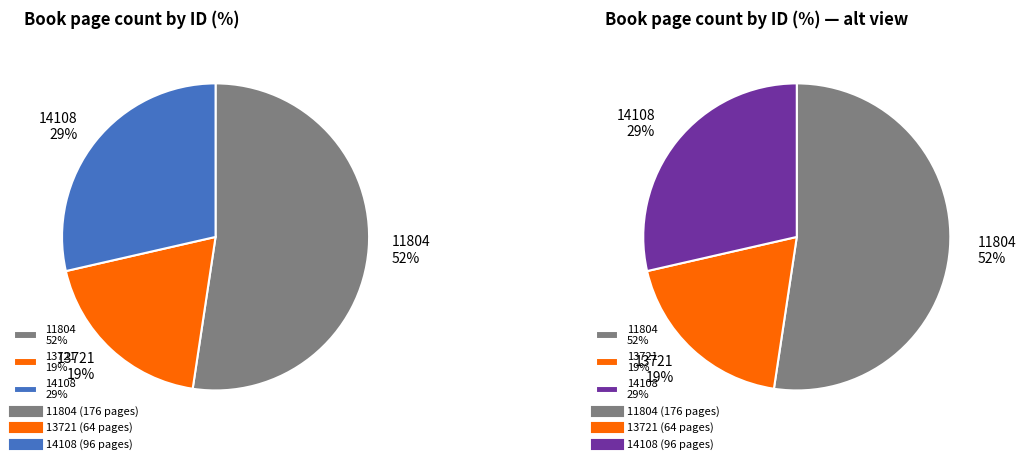

Is it true that 14108 is 39% of the pie?

False